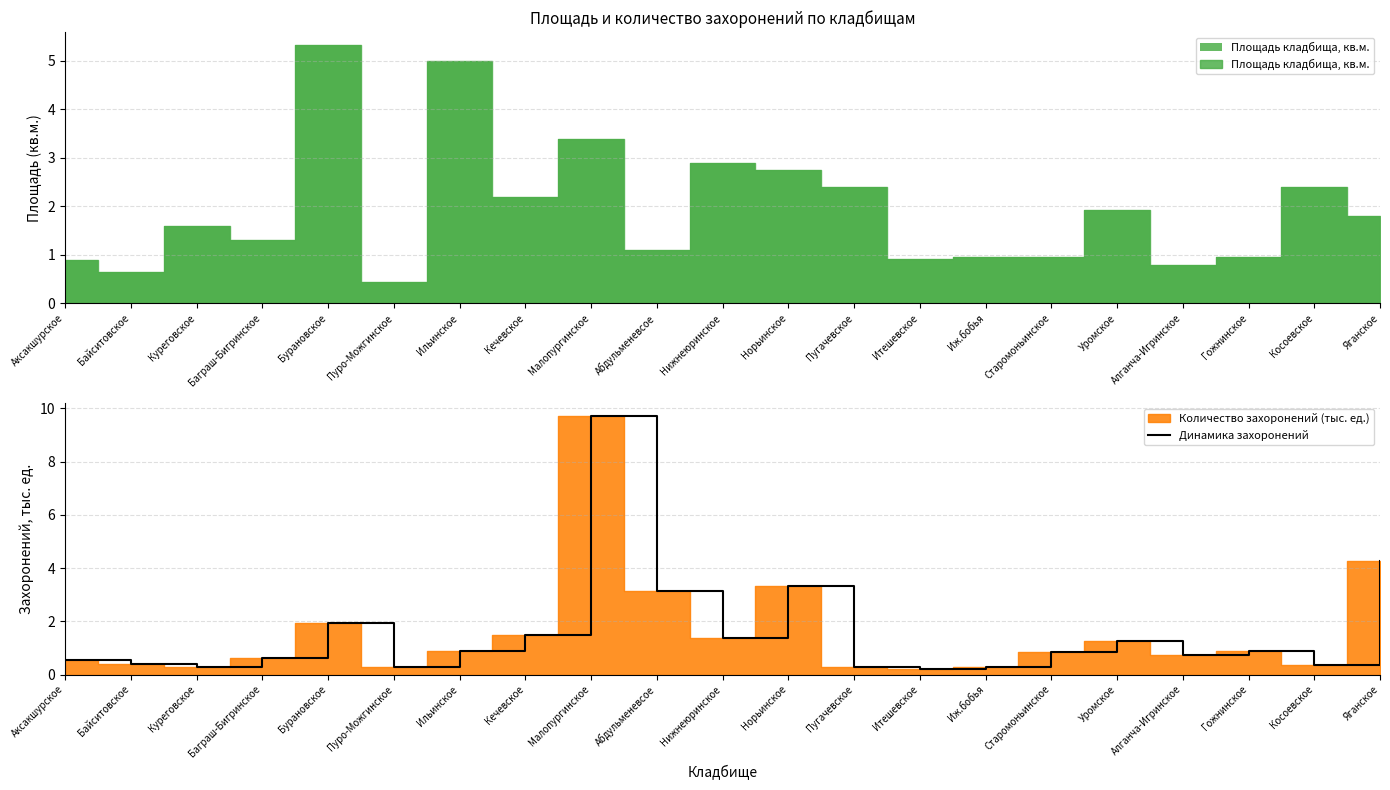

Reading left to right, what are all the values shown in this chart?

Площадь кладбища, кв.м.: 0.9	0.7	1.6	1.3	5.3	0.5	5.0	2.2	3.4	1.1	2.9	2.8	2.4	0.9	0.9	0.9	1.9	0.8	1.0	2.4	1.8
Количество захоронений (ед.), тыс.: 0.6	0.4	0.3	0.6	1.9	0.3	0.9	1.5	9.7	3.1	1.4	3.3	0.3	0.2	0.3	0.8	1.3	0.7	0.9	0.3	4.2